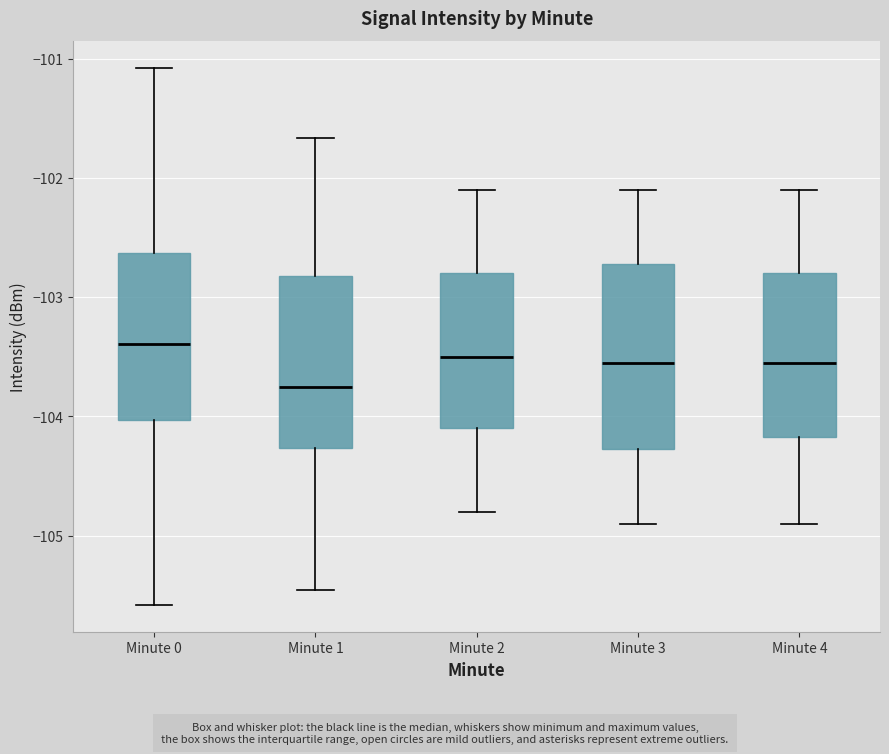

Which box has the highest median line?

Minute 0